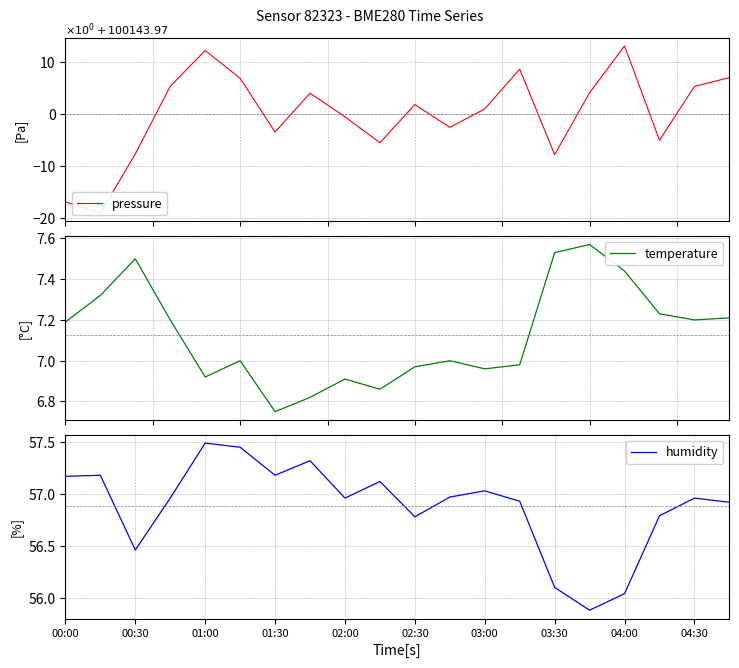

Is it true that humidity equals 96.2 at 03:00?

False